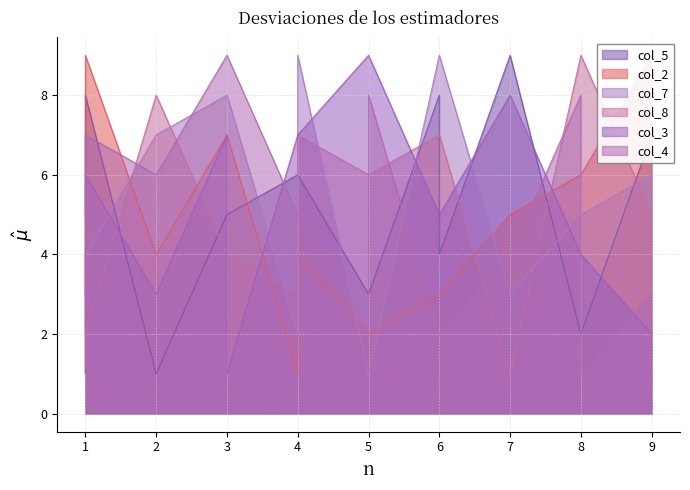

Is it true that col_8 equals 2 at 1?

True